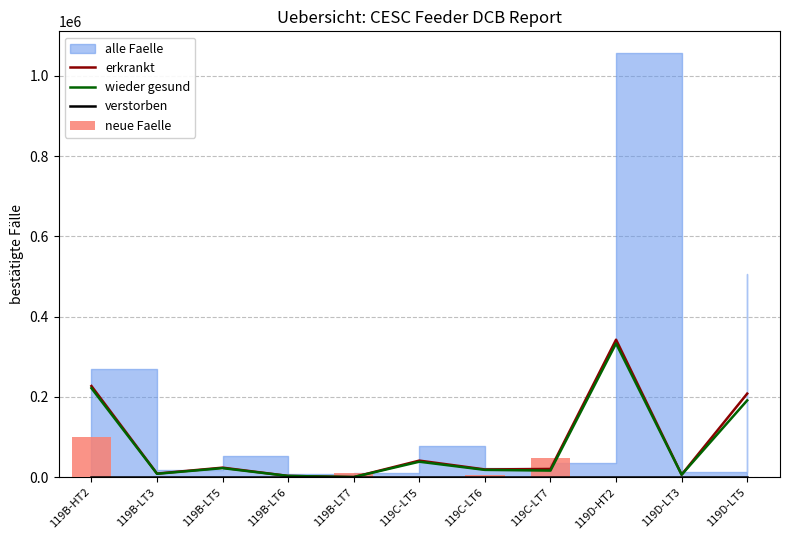

Which category has the highest value across all series?

119D-HT2